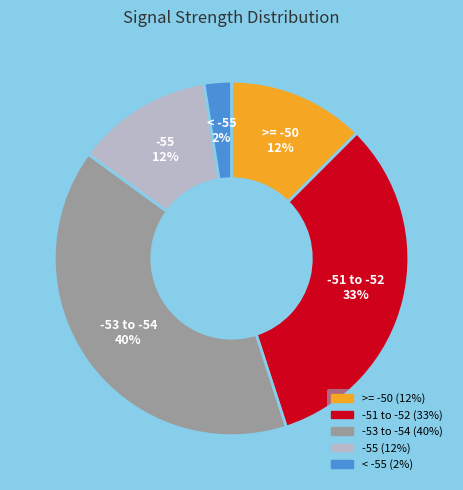

Count the number of slices in the pie.

5